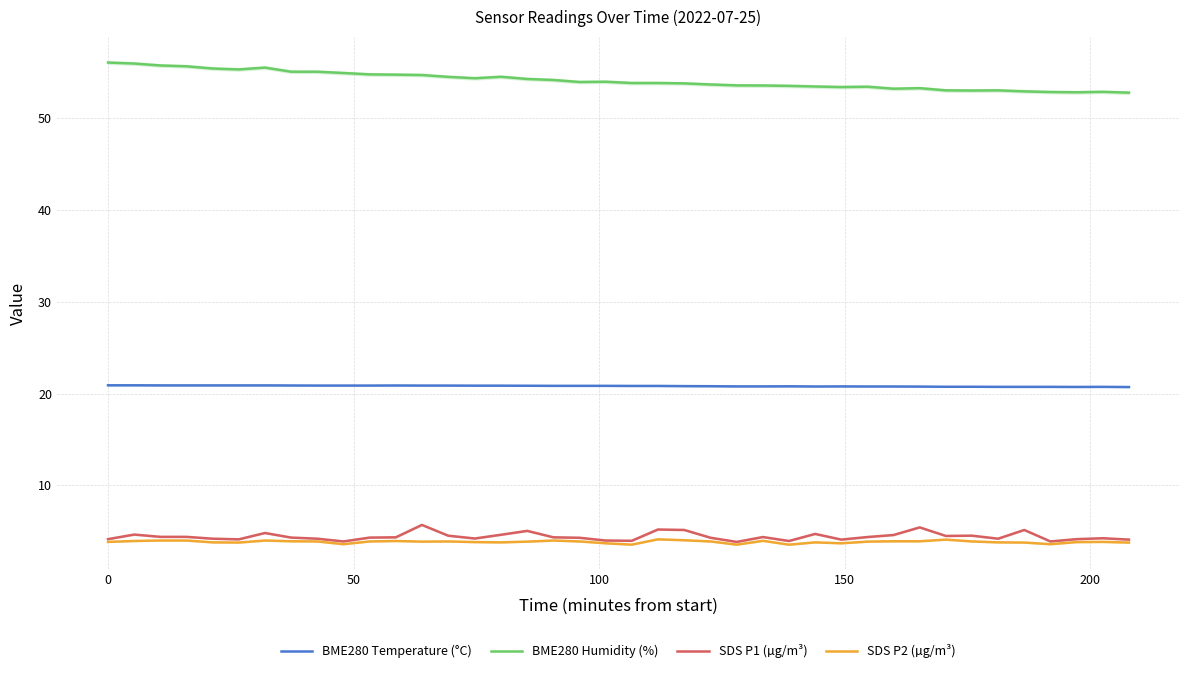

True or false: BME280 Humidity (%) and SDS P2 (µg/m³) cross at least once.

False